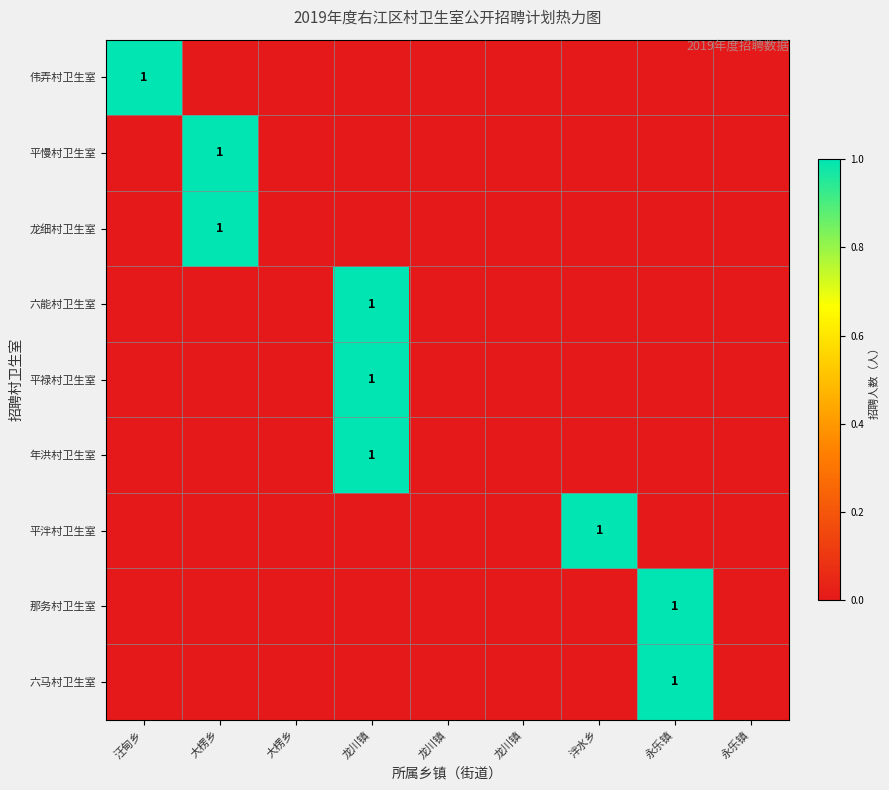

Which category has the highest value in the 平慢村卫生室 series?

大楞乡